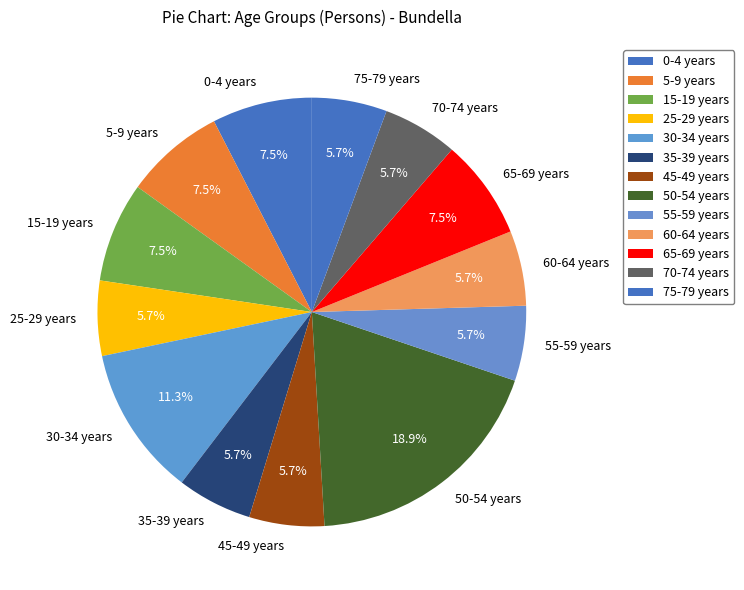

What is the ratio of the value at 70-74 years to the value at 60-64 years?

1.0